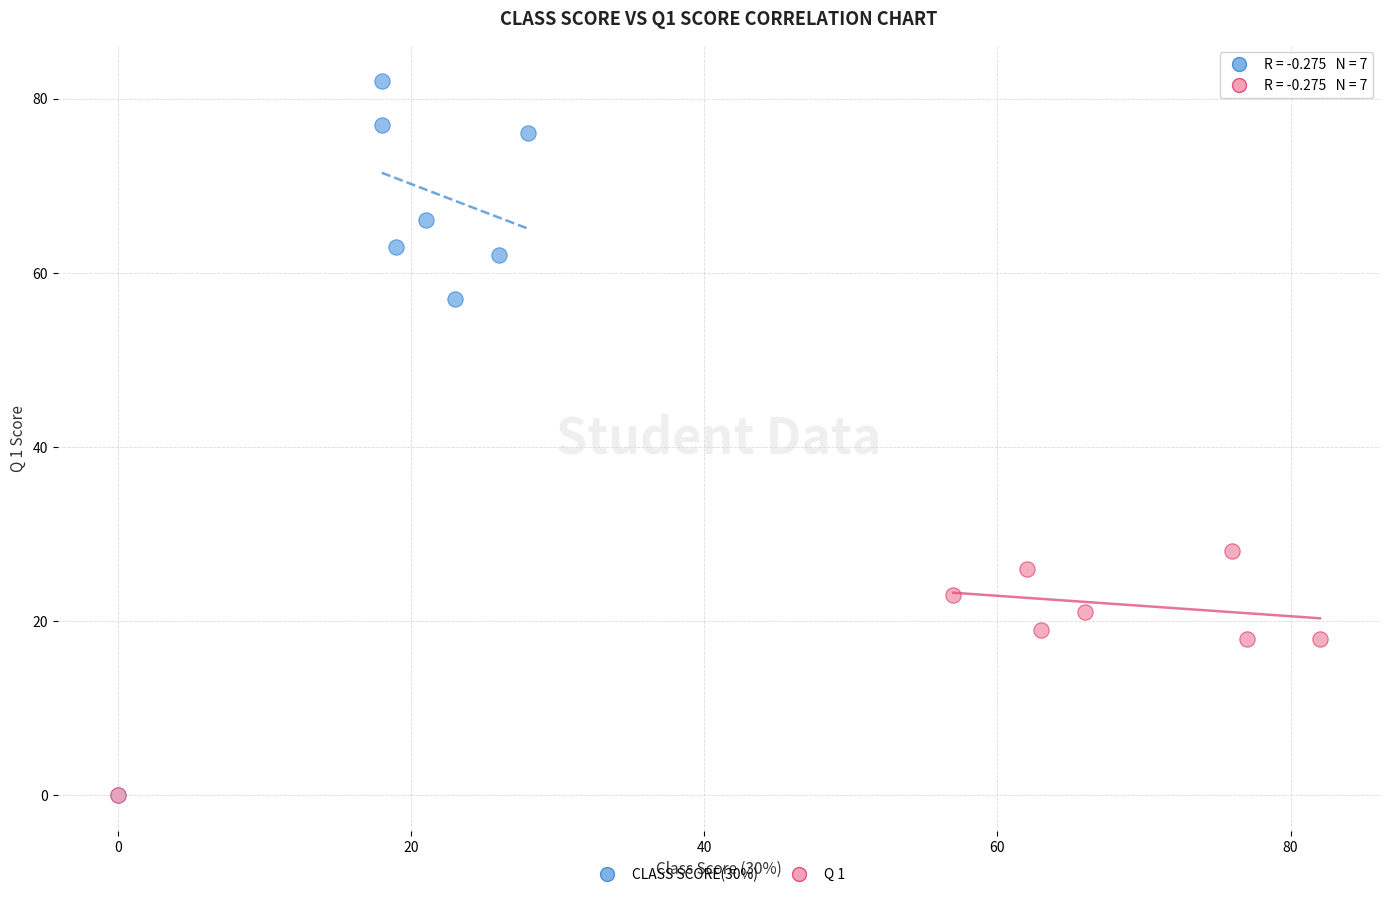

Which series contains the highest Y value?

CLASS SCORE(30%)